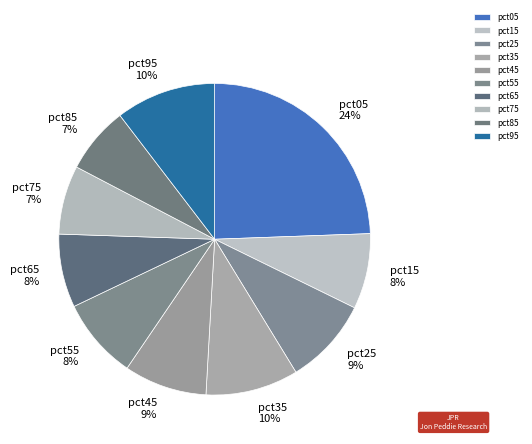

The pct75 slice represents 7% of the pie. True or false?

True